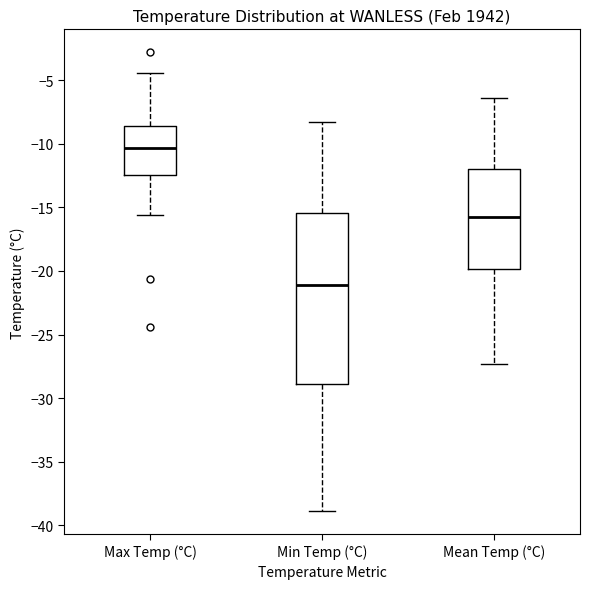

Where does the lower whisker of the box for Mean Temp (°C) end on the y-axis? The values are not printed on the chart, so give them approximately, as read against the axis.

-27.5